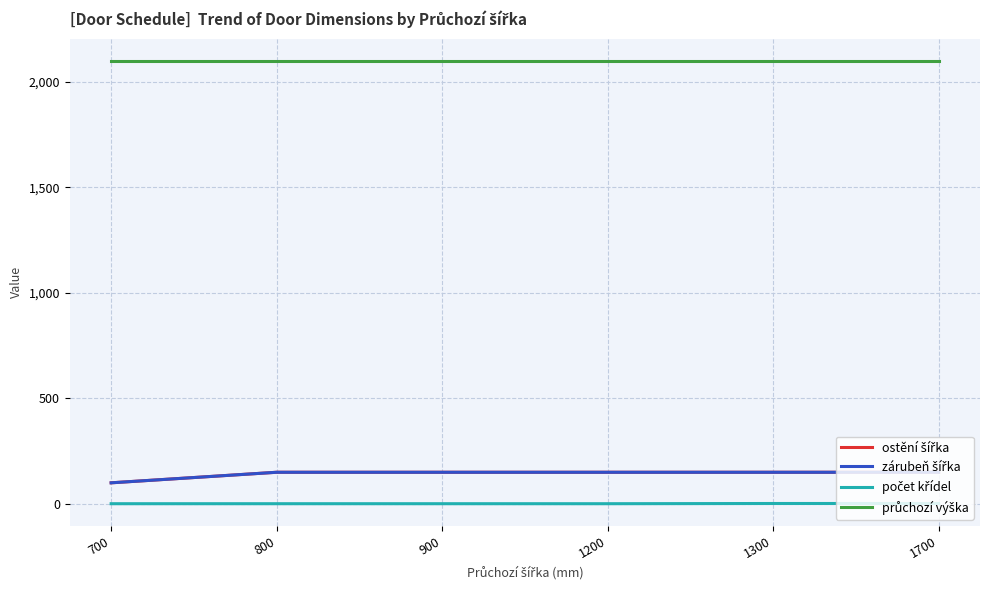

Which series has the largest range (max minus min)?

ostění šířka